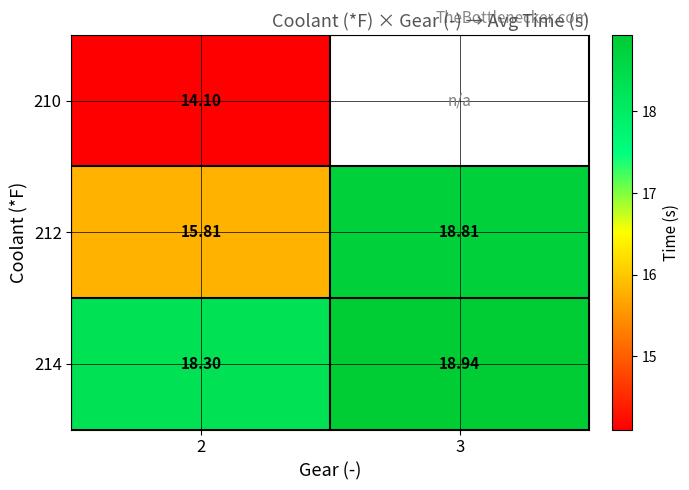

Is the value of 210 at 2 greater than the value of 212 at 2?

No